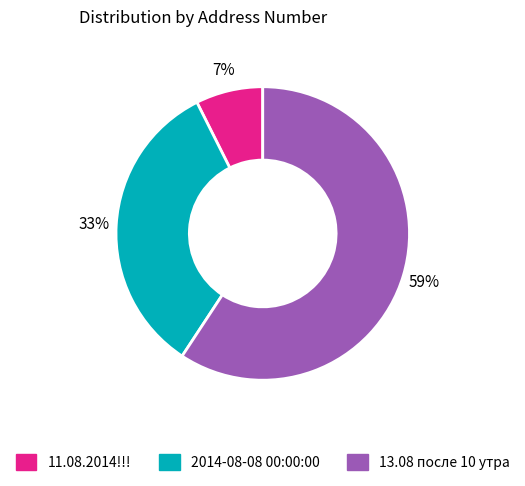

What is the majority slice?

13.08 после 10 утра